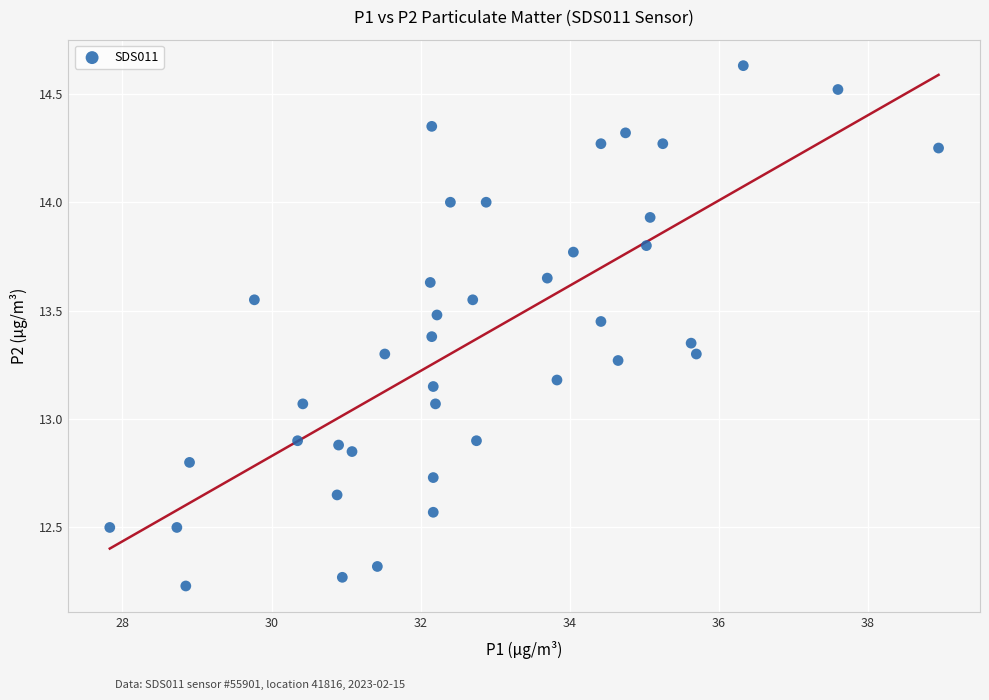

What is the range of Y values (max minus min)?

2.4